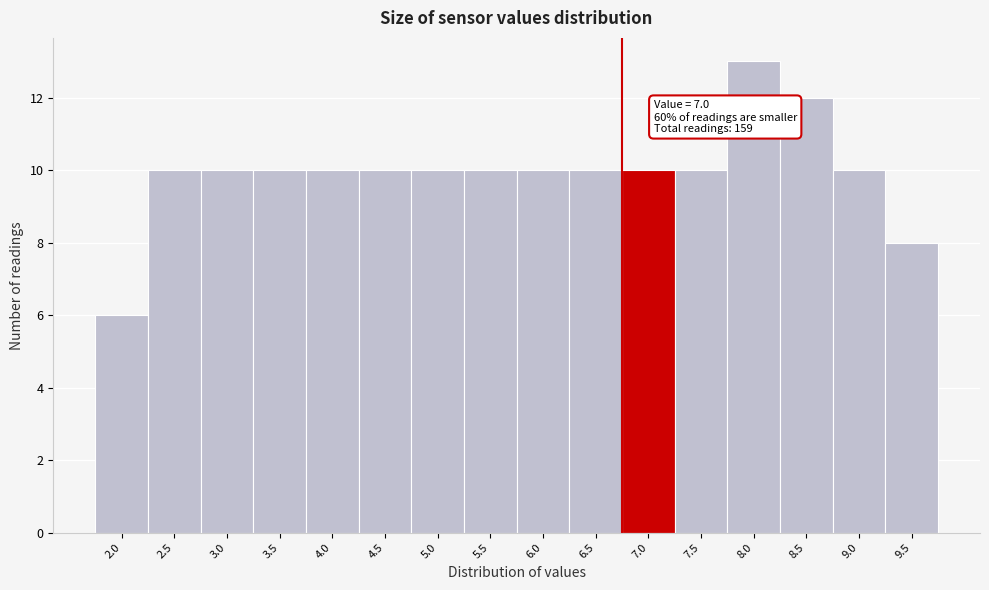

Reading left to right, extract all data points from this chart.

2.0=6	2.5=10	3.0=10	3.5=10	4.0=10	4.5=10	5.0=10	5.5=10	6.0=10	6.5=10	7.0=10	7.5=10	8.0=13	8.5=12	9.0=10	9.5=8